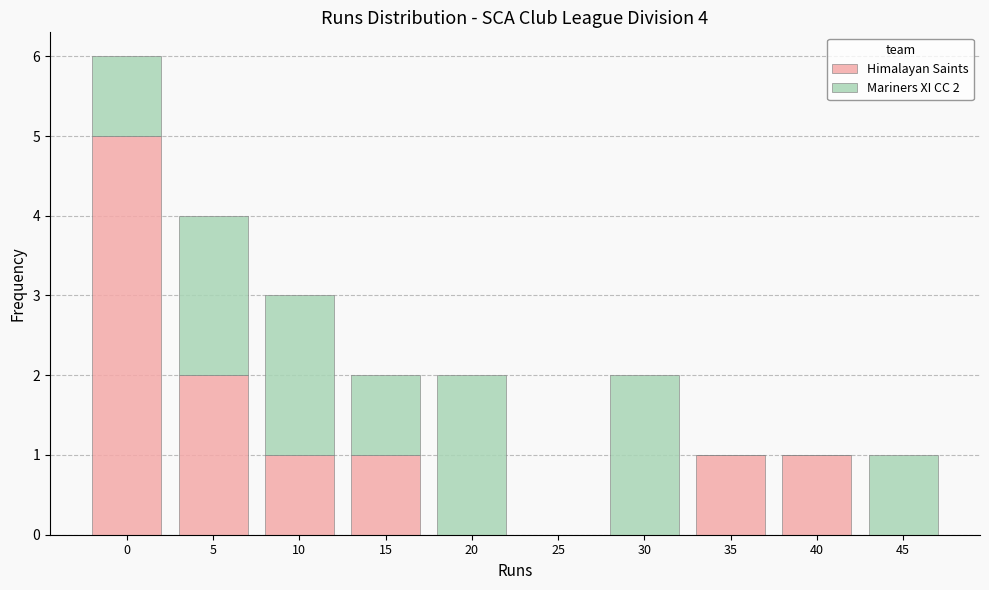

Reading right to left, transcribe the values for Himalayan Saints.

45=0	40=1	35=1	30=0	25=0	20=0	15=1	10=1	5=2	0=5